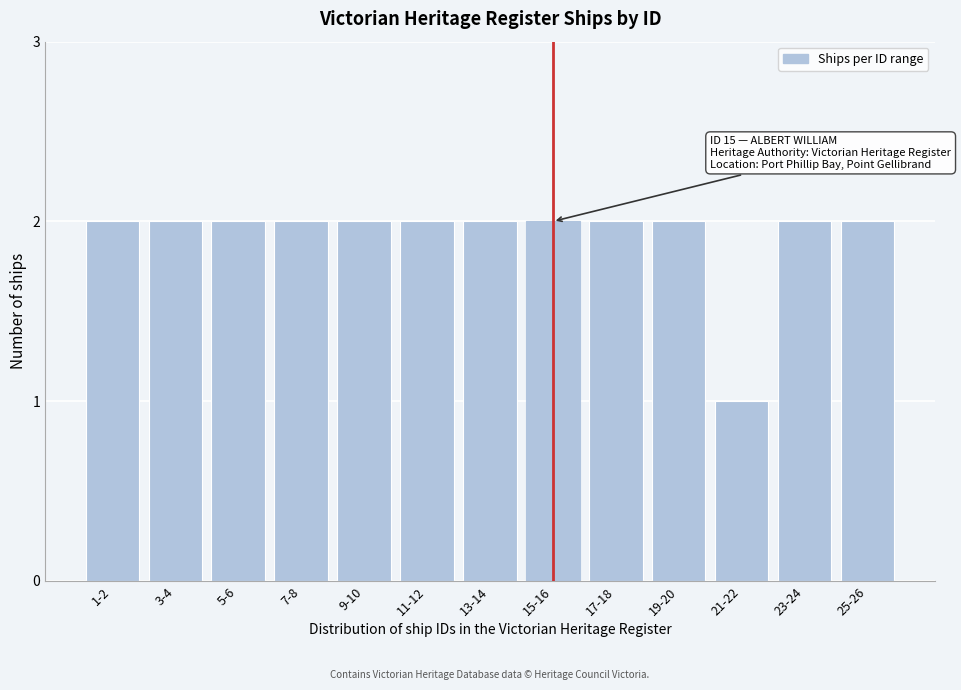

Reading right to left, transcribe all the data shown in this chart.

2	2	1	2	2	2	2	2	2	2	2	2	2